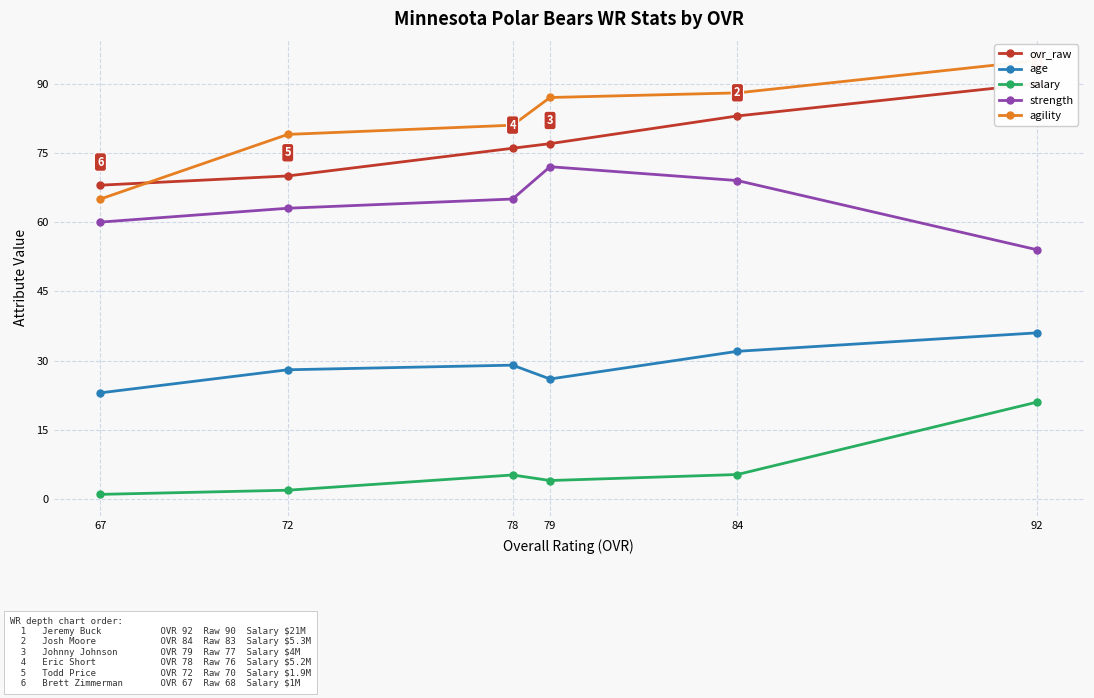

Between 92 and 79, which series saw the biggest shift?

strength